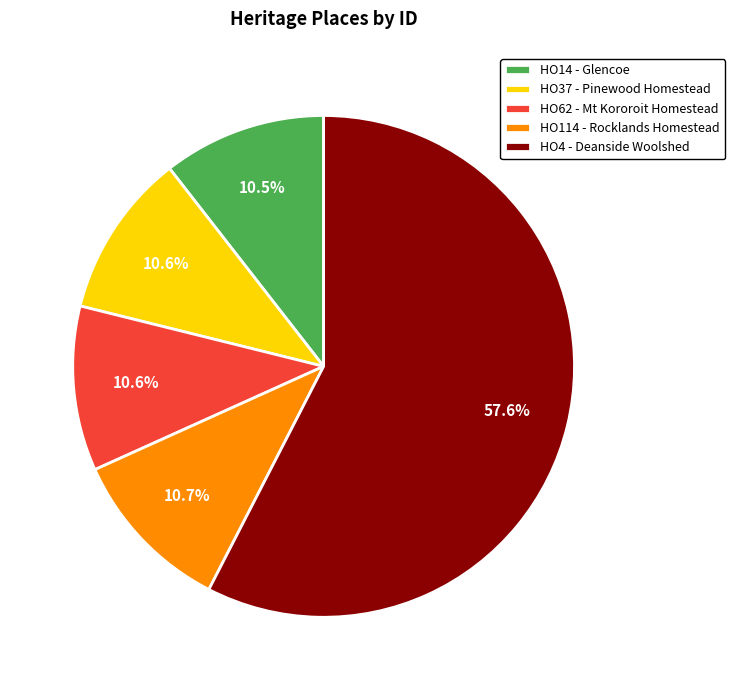

What is the largest slice in the pie chart?

HO4 - Deanside Woolshed